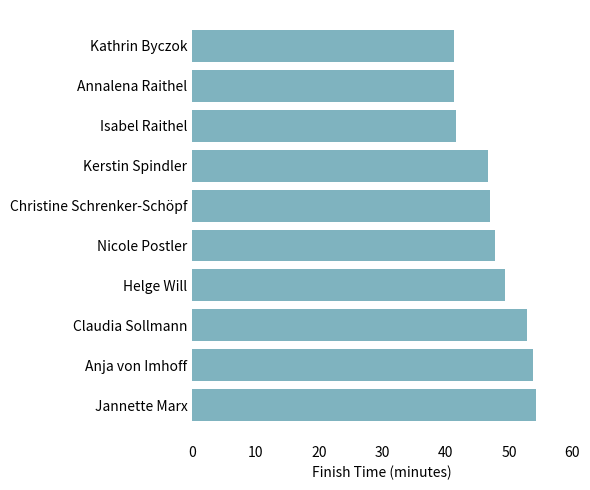

What is the label of the 9th bar from the bottom?

Annalena Raithel